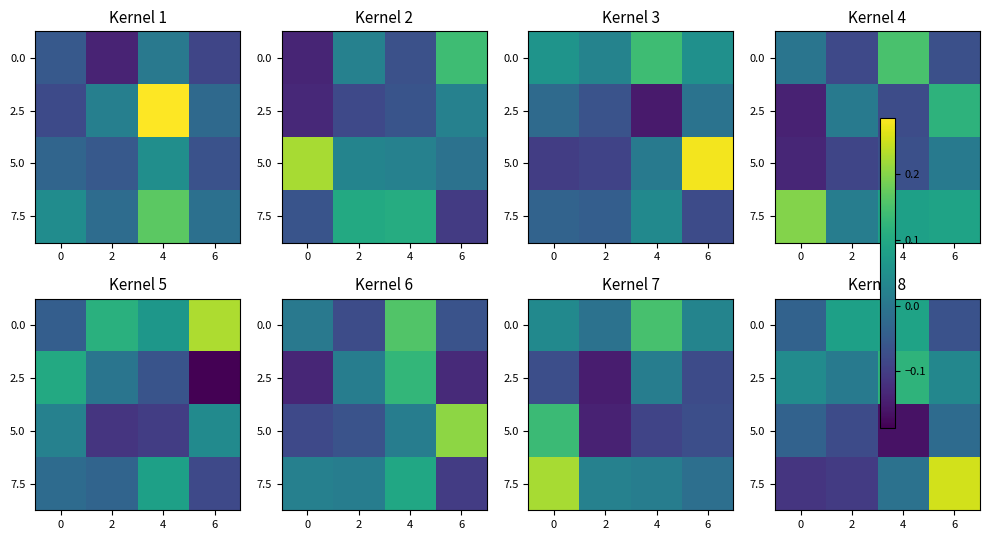

What is the difference between the maximum and minimum values in the 5.0 series?

0.1